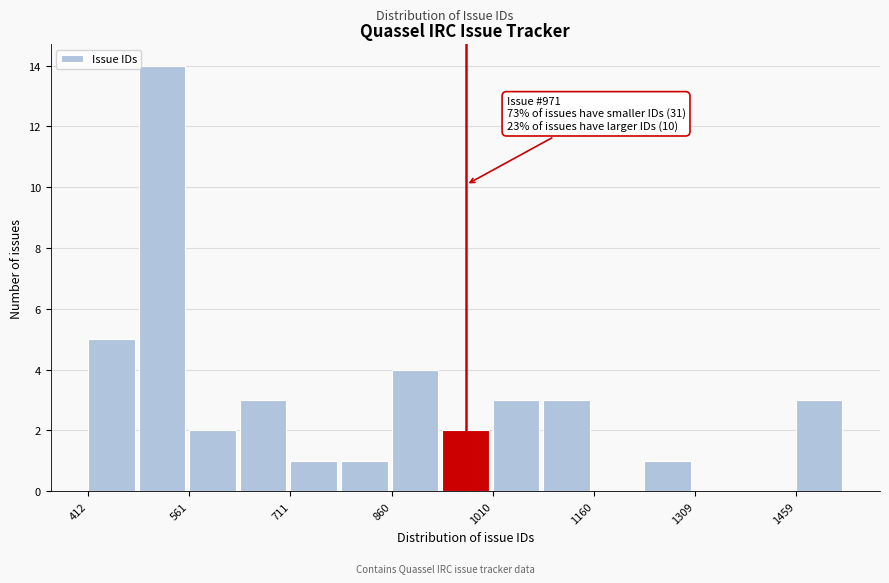

Around what value on the x-axis is the tallest bar? Give the approximate position of its centre, as read against the axis.

520